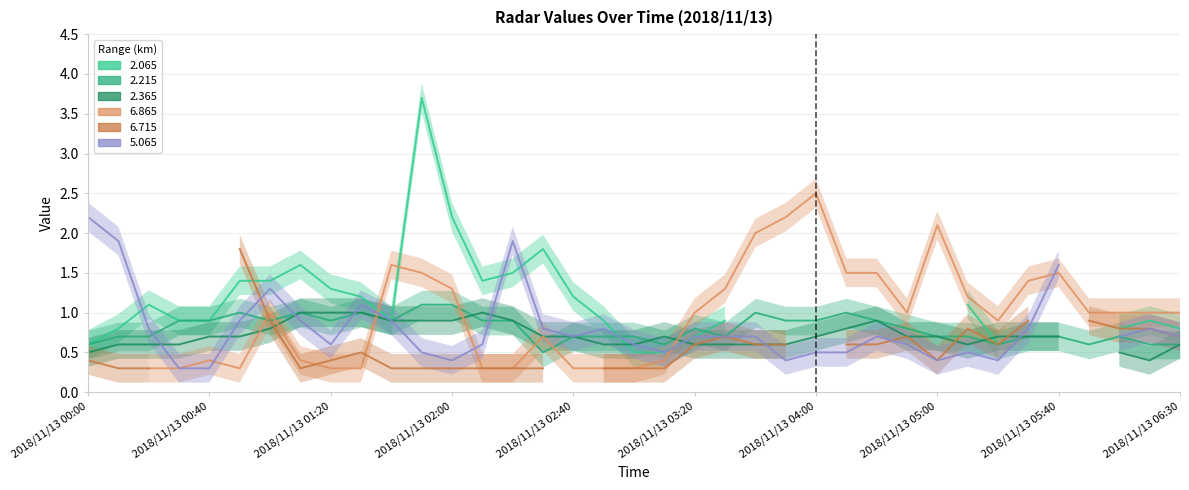

Which series has the largest range (max minus min)?

2.065